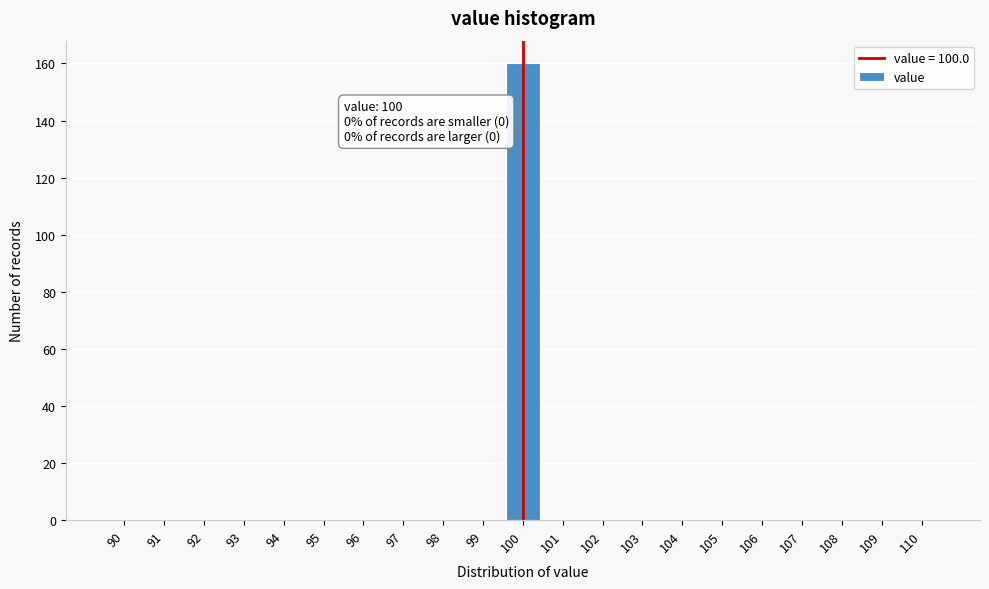

Which range on the x-axis has the tallest bar?

99.5 to 100.5